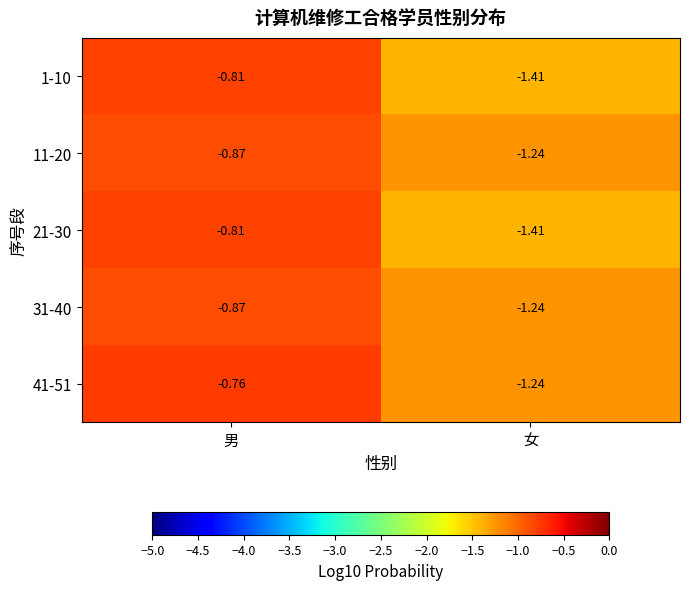

Which label corresponds to the smallest value in the chart?

女